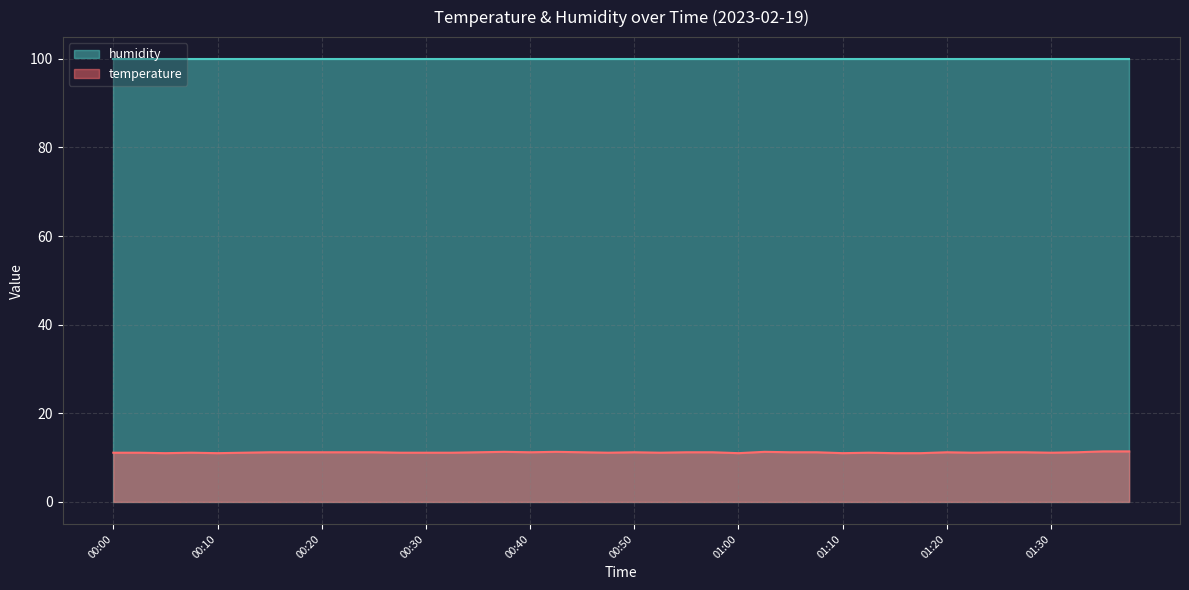

At which category does the chart reach its peak across all series?

01:35